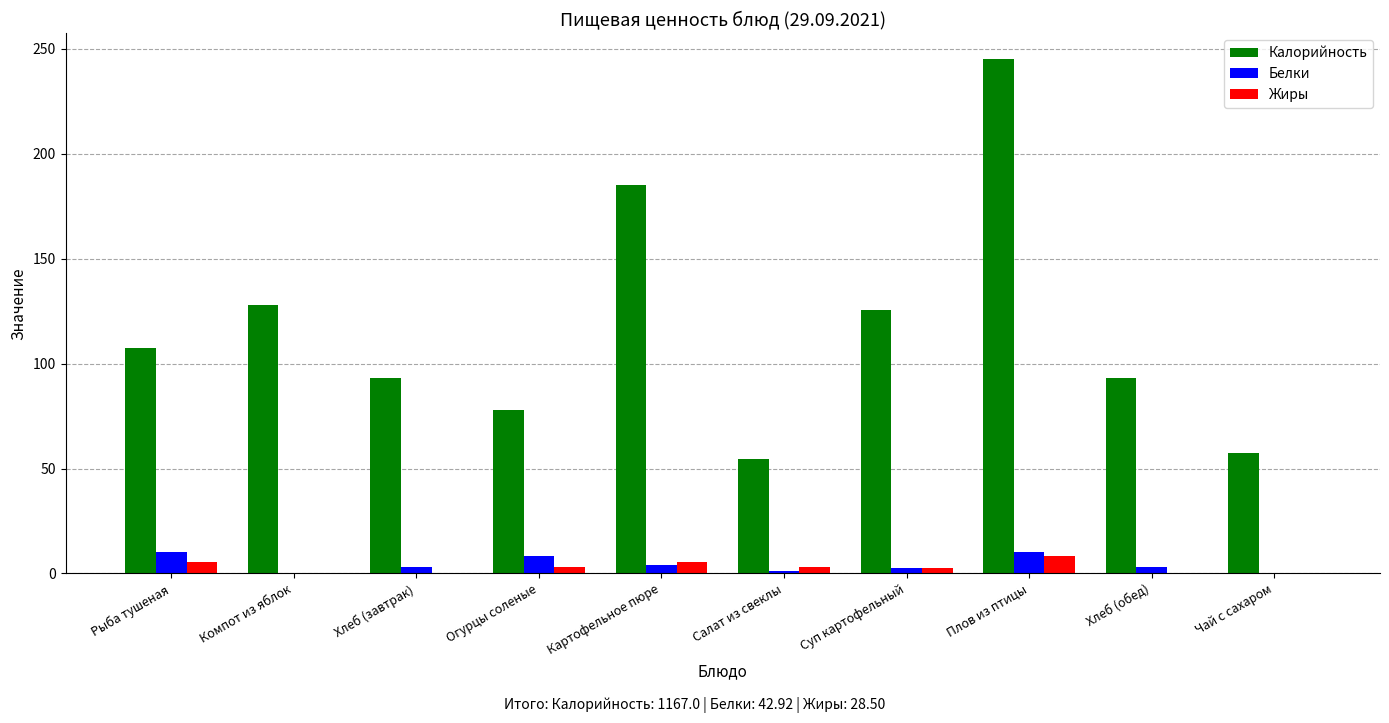

What are all the series names shown in the legend?

Калорийность, Белки, Жиры